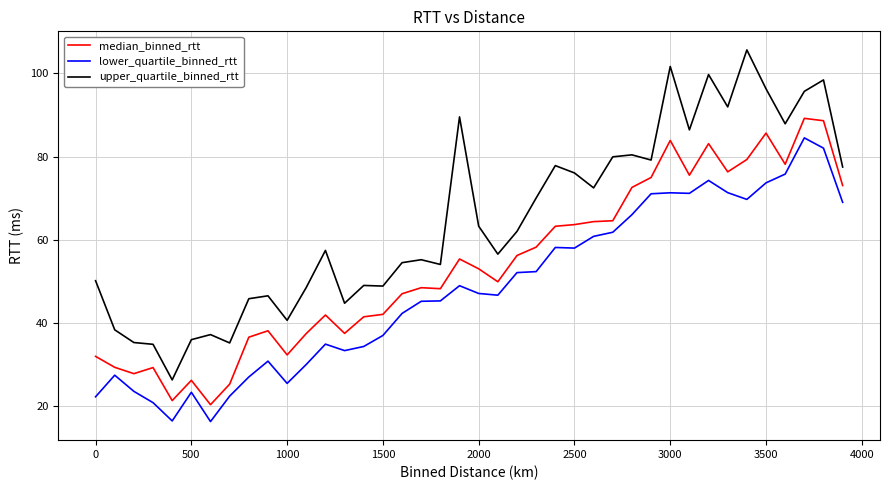

Rank the series by their average value, from lowest to highest.

lower_quartile_binned_rtt, median_binned_rtt, upper_quartile_binned_rtt